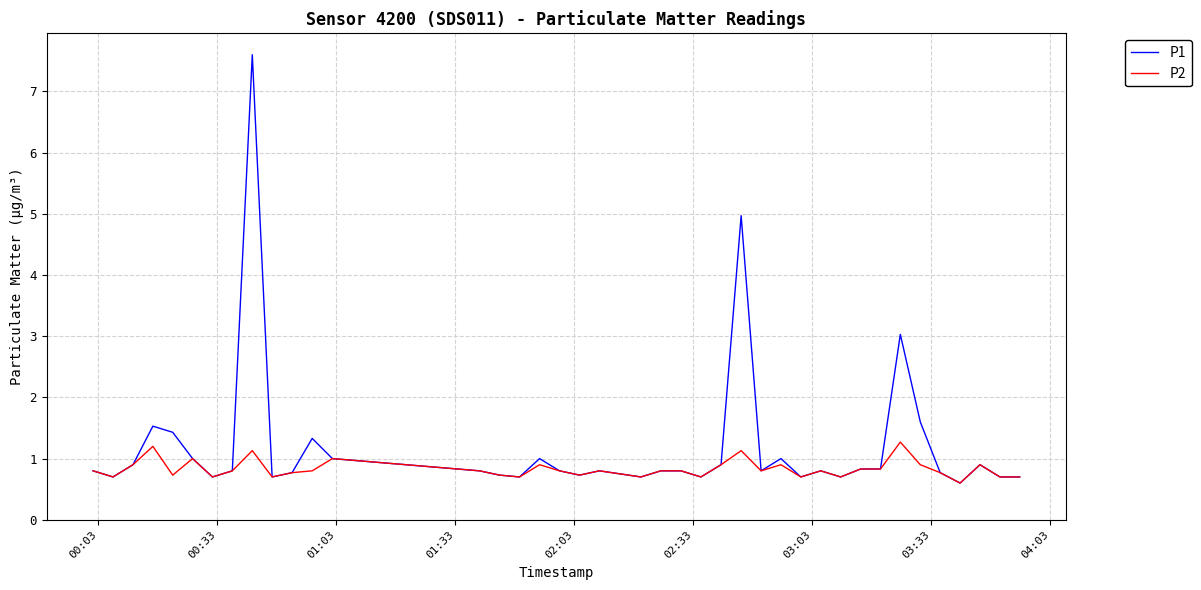

Which series has the largest total across all categories?

P1